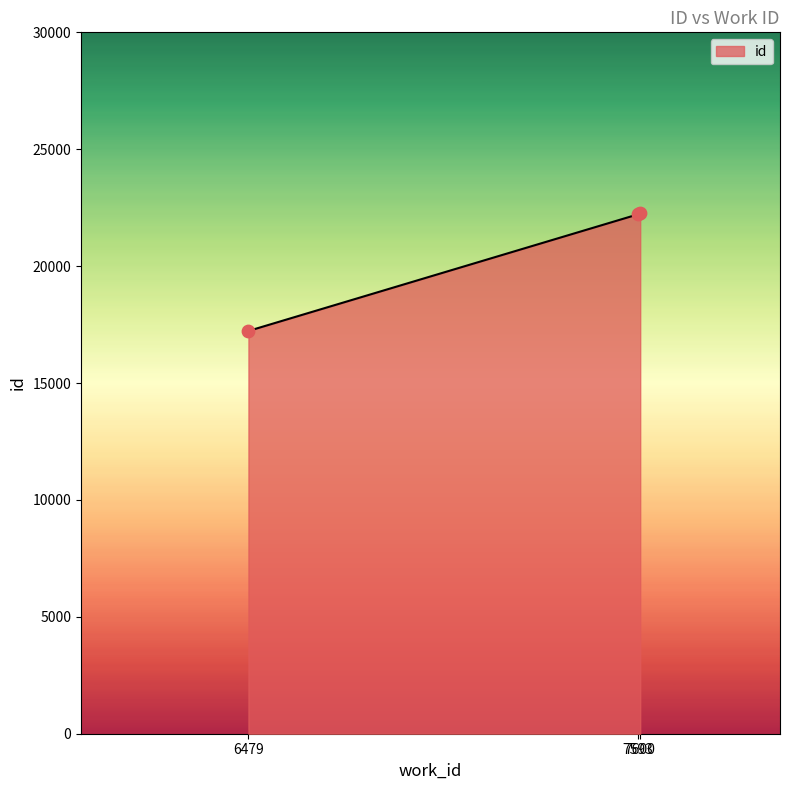

Approximately how many times larger is the value at 7600 compared to 6479?

1.3